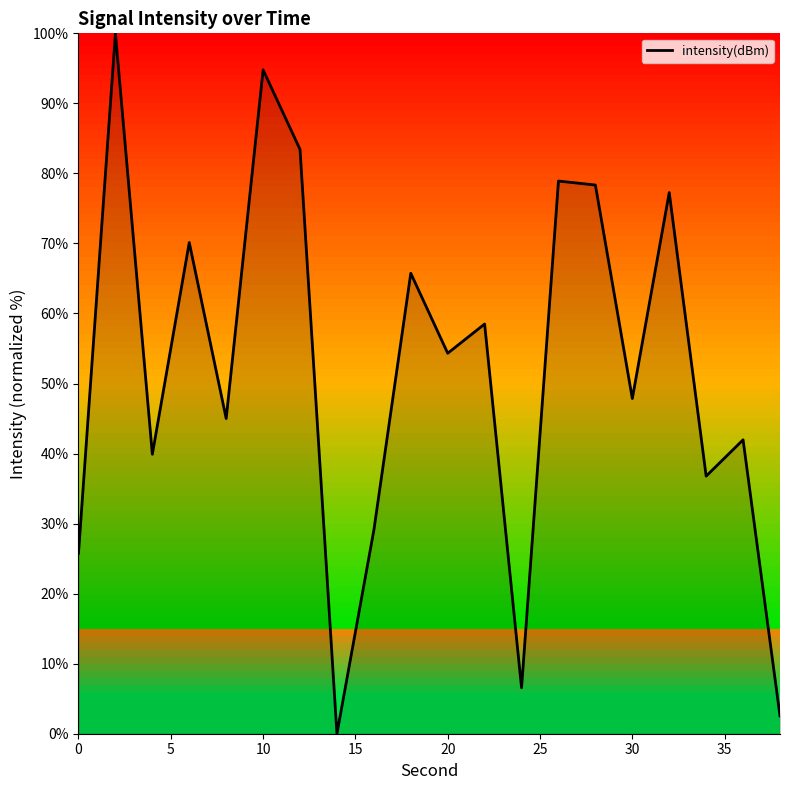

What is the average value?

51.8